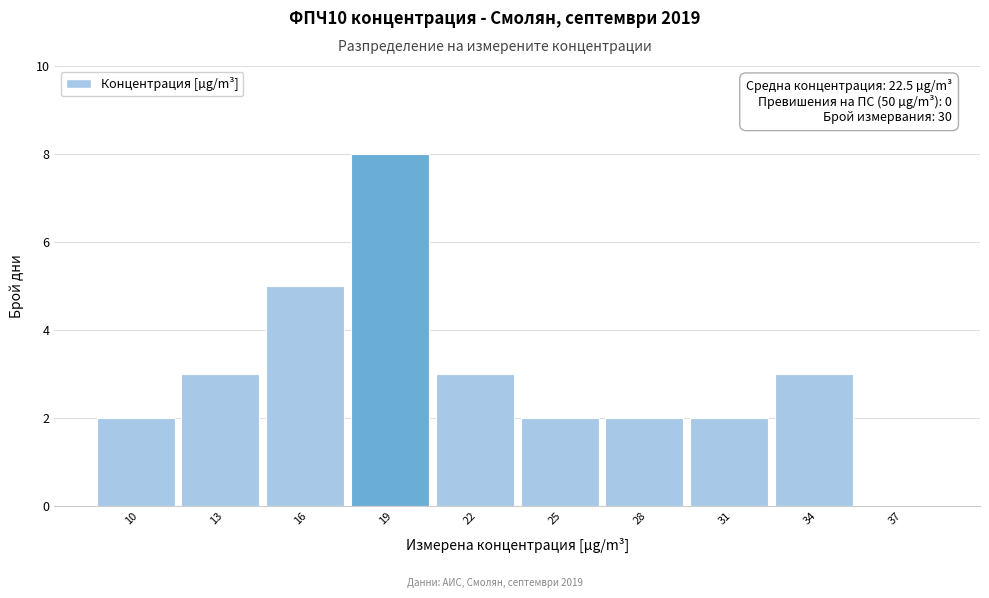

Reading left to right, what are all the values shown in this chart?

10=2	13=3	16=5	19=8	22=3	25=2	28=2	31=2	34=3	37=0